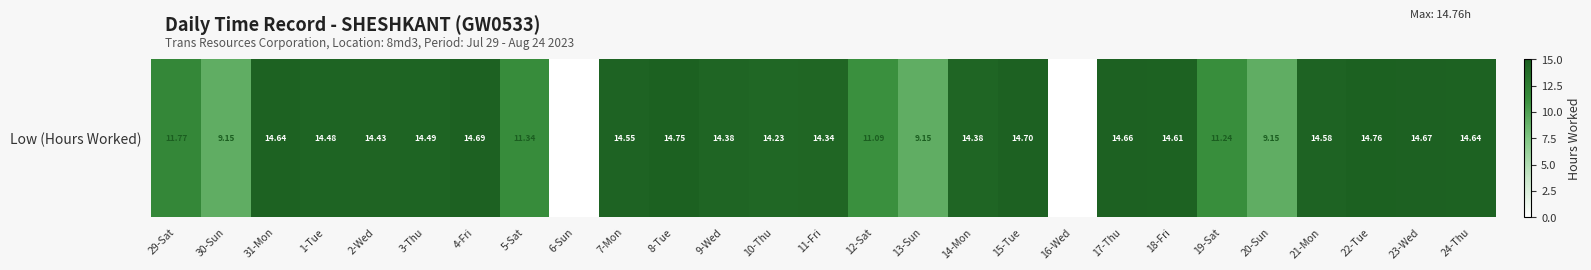

What is the sum of the values at 15-Tue and 19-Sat?

25.9